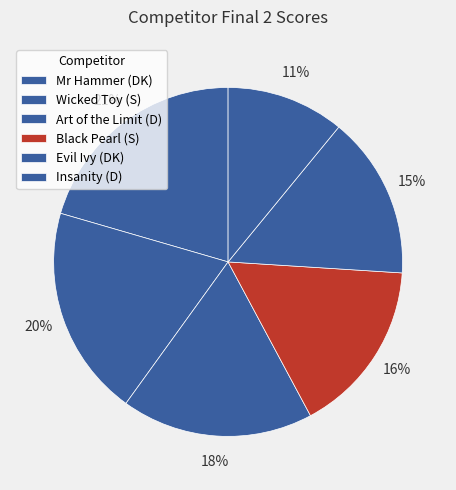

What portion of the pie excludes Insanity (D)?

89.1%